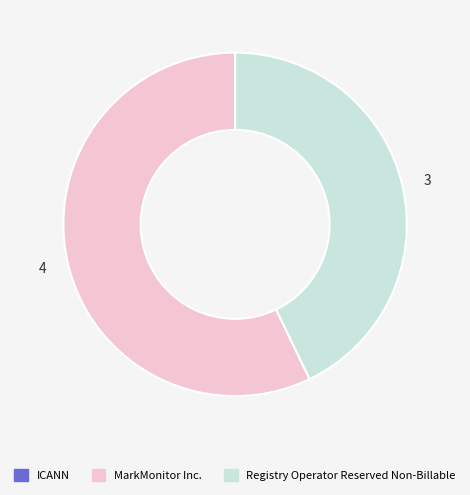

Which slice is the largest?

MarkMonitor Inc.